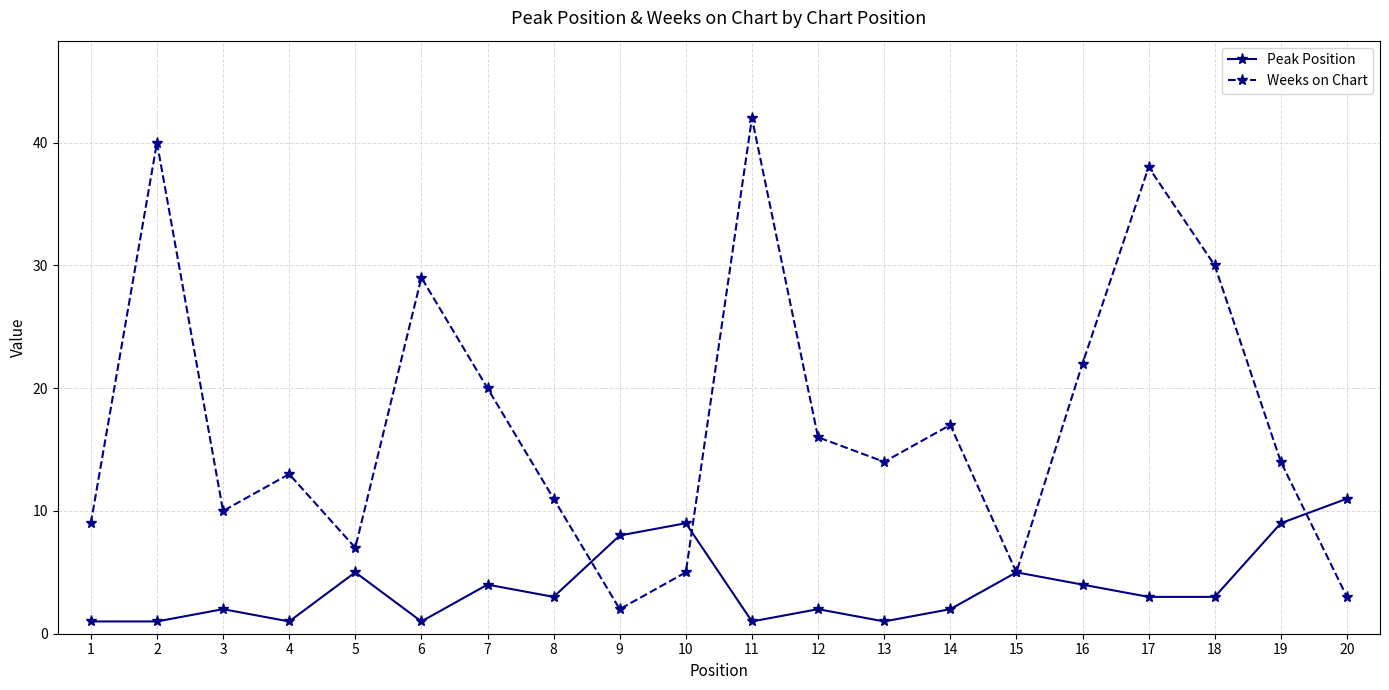

Which series has the largest total across all categories?

Weeks on Chart